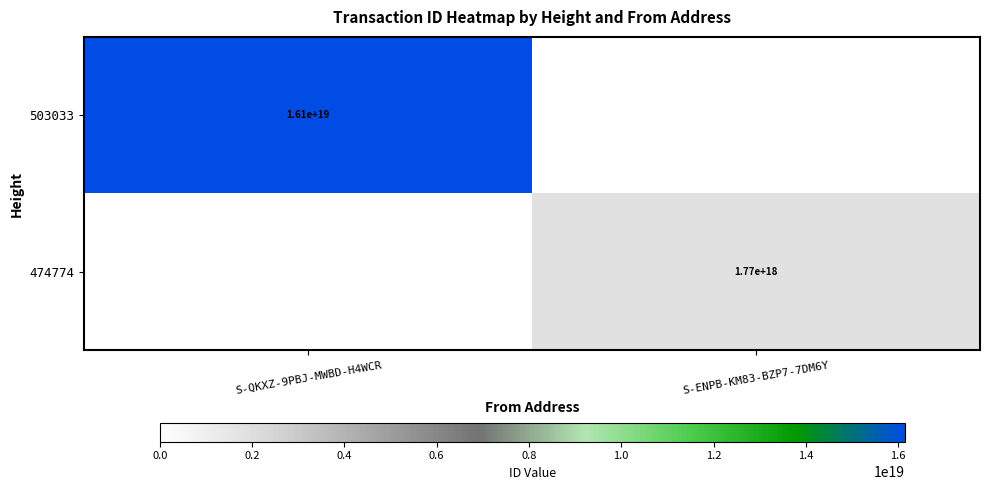

What is the total value across all series at S-QKXZ-9PBJ-MWBD-H4WCR?

16140318419437301760